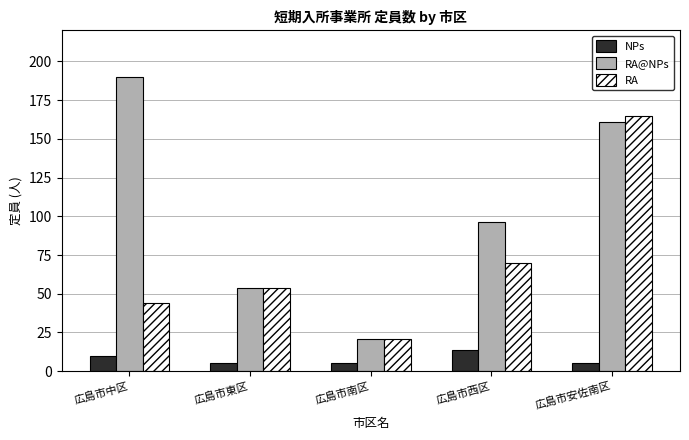

Does the chart contain stacked bars?

No